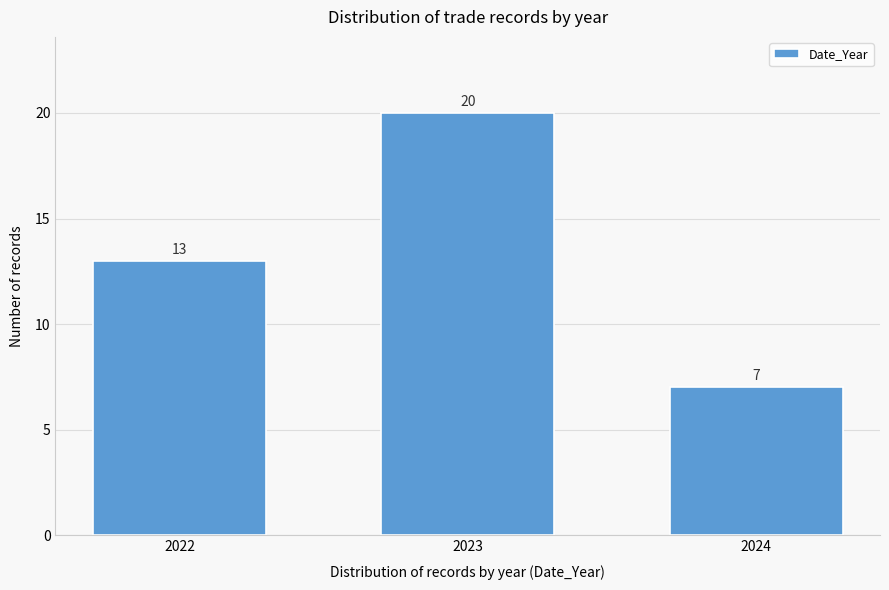

Reading right to left, transcribe all the data shown in this chart.

7	20	13